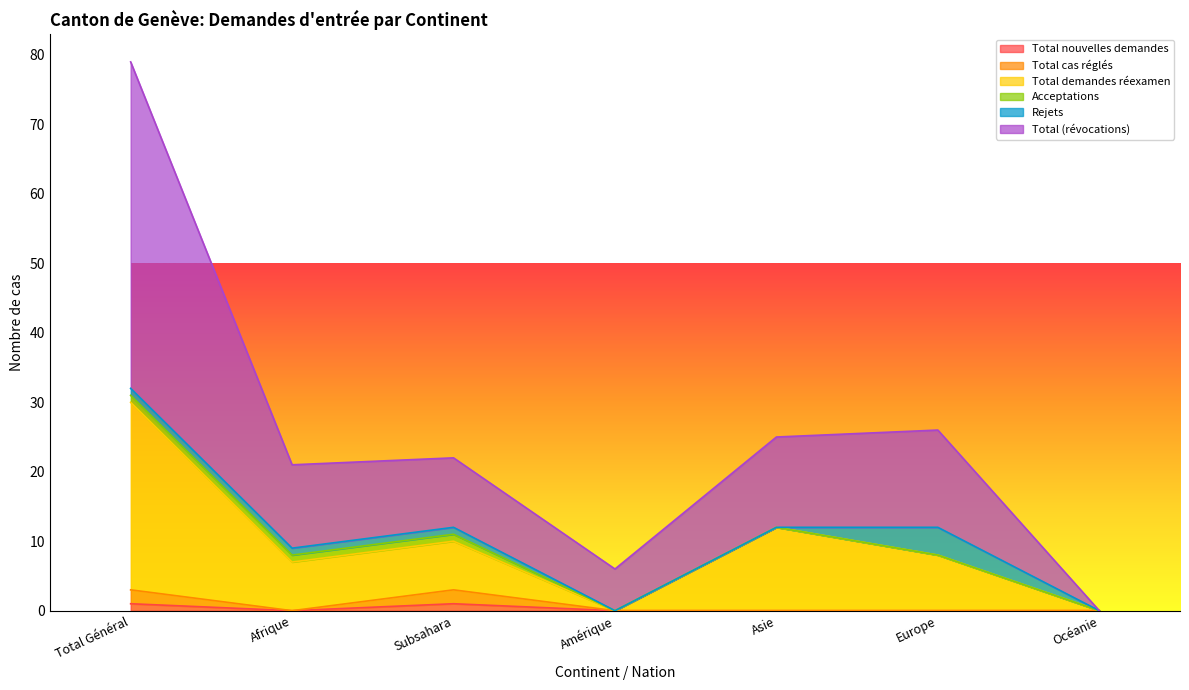

What is the difference between the highest and lowest values at Total Général?

78